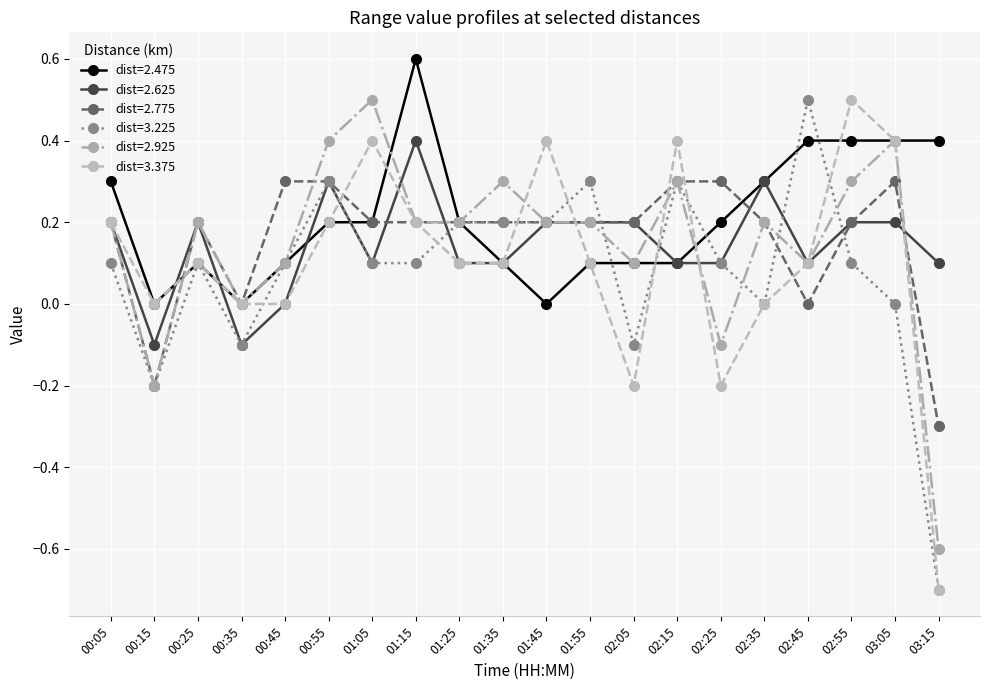

Count the number of categories in the chart.

20